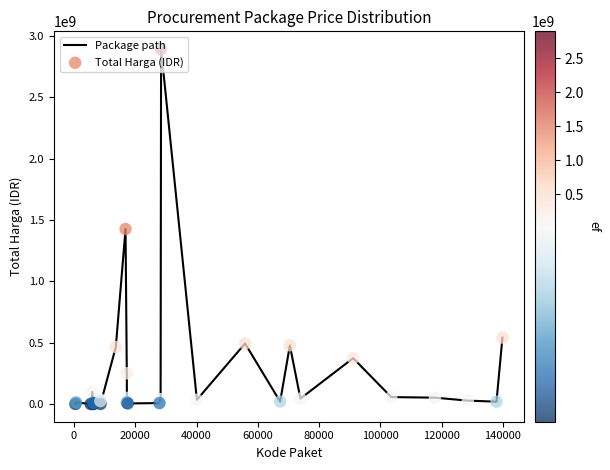

What is the maximum value shown in the chart?

2892122000